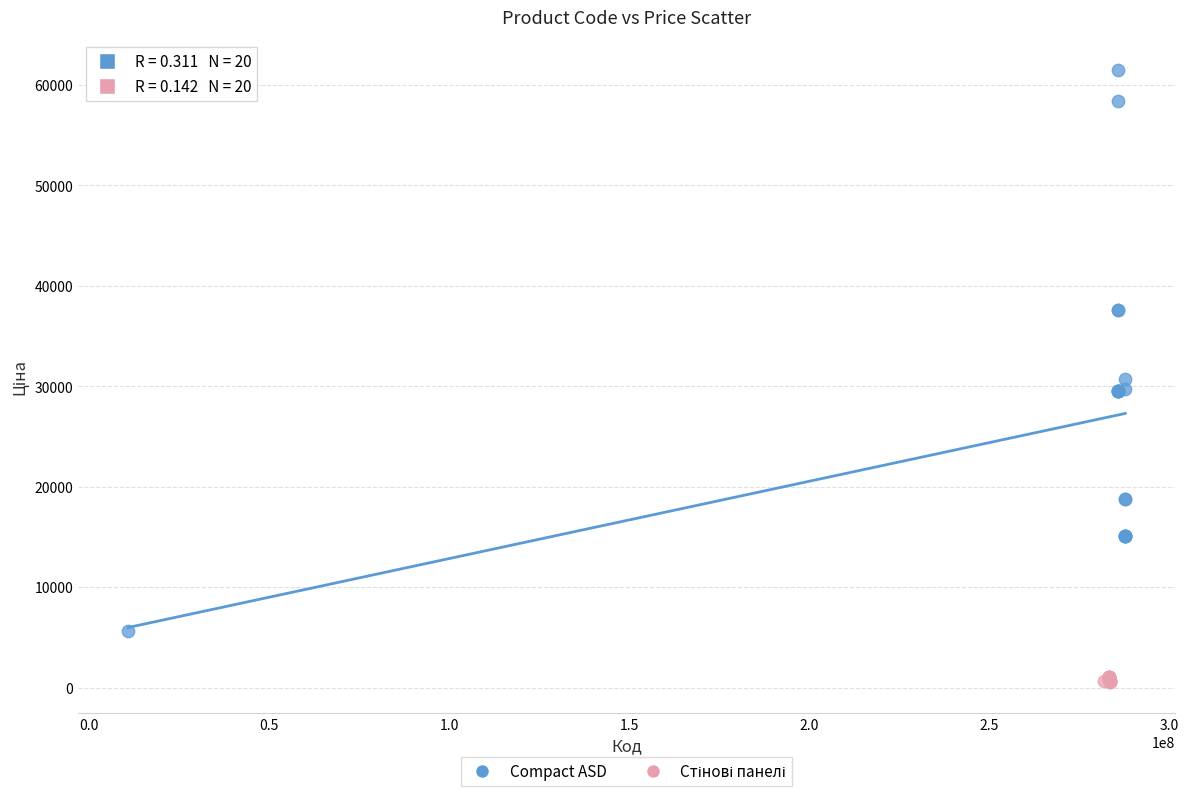

Which series reaches the maximum Y coordinate?

Compact ASD